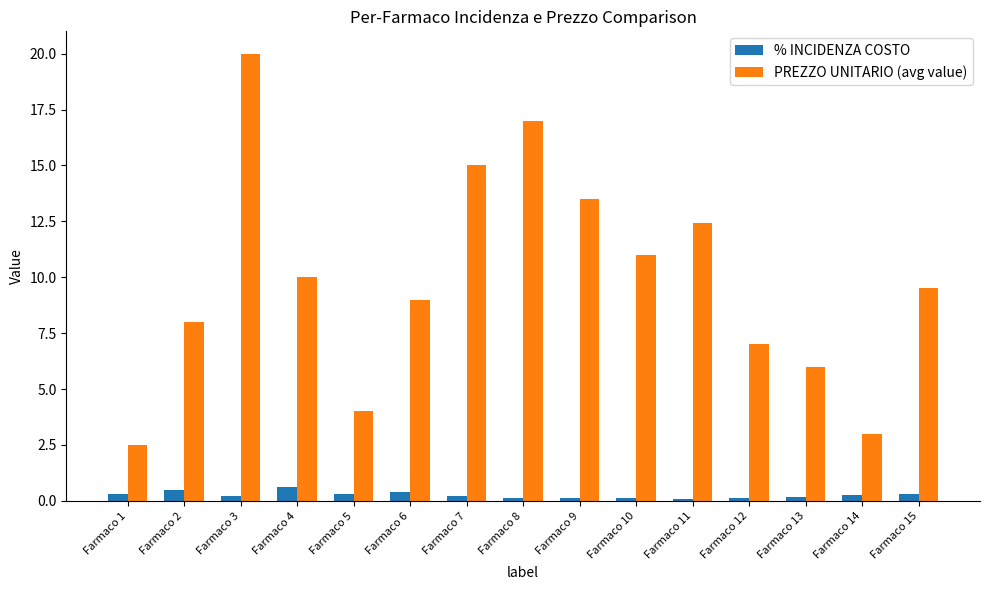

Does the chart contain stacked bars?

No